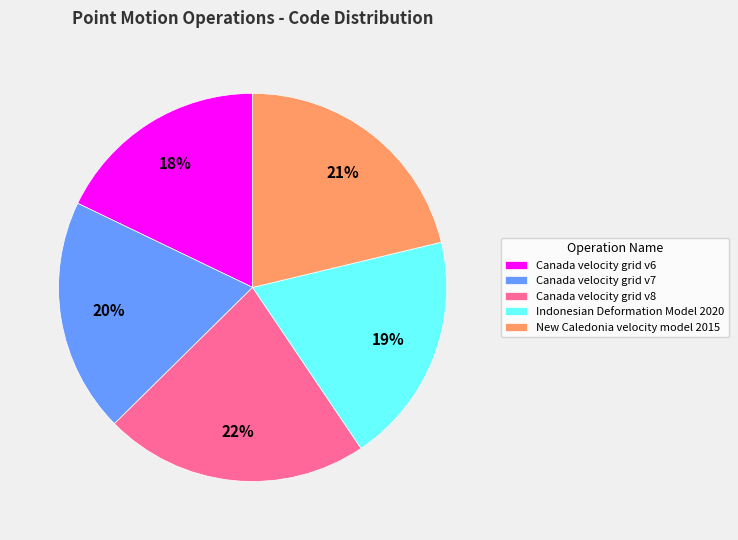

Which has a higher value, Canada velocity grid v6 or New Caledonia velocity model 2015?

New Caledonia velocity model 2015